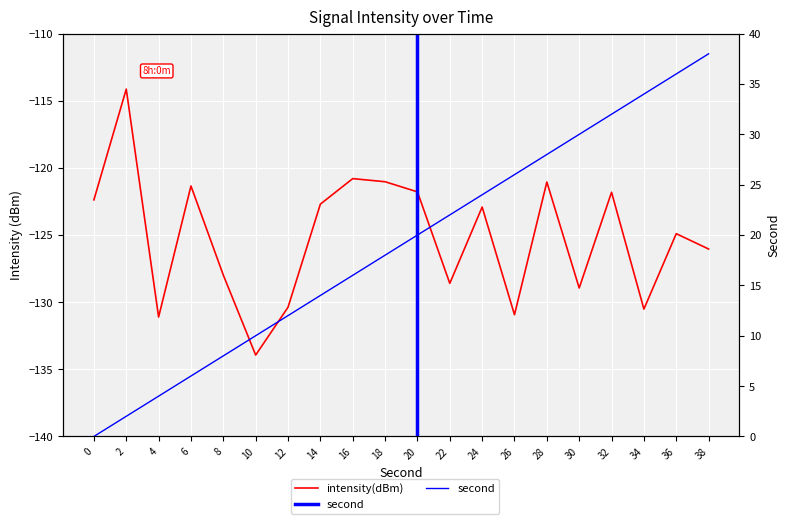

True or false: intensity(dBm) and second cross at least once.

False